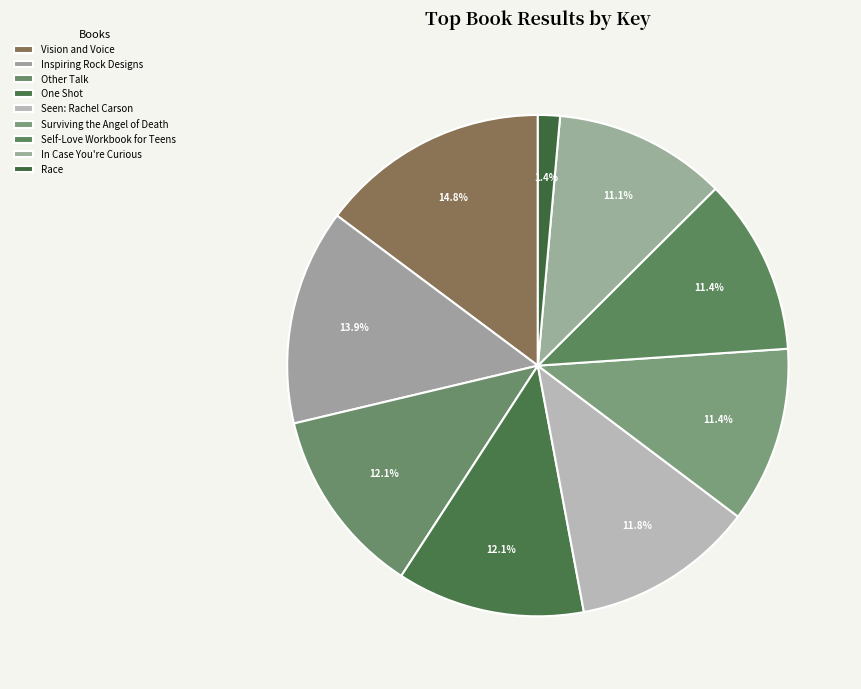

To the nearest percent, what portion does Vision and Voice represent?

15%